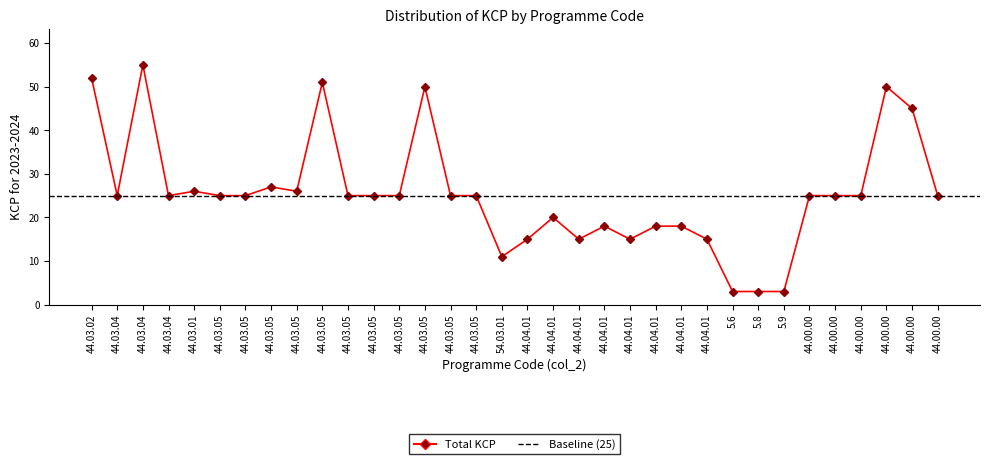

Is it true that the value at 44.03.05 is 11?

False